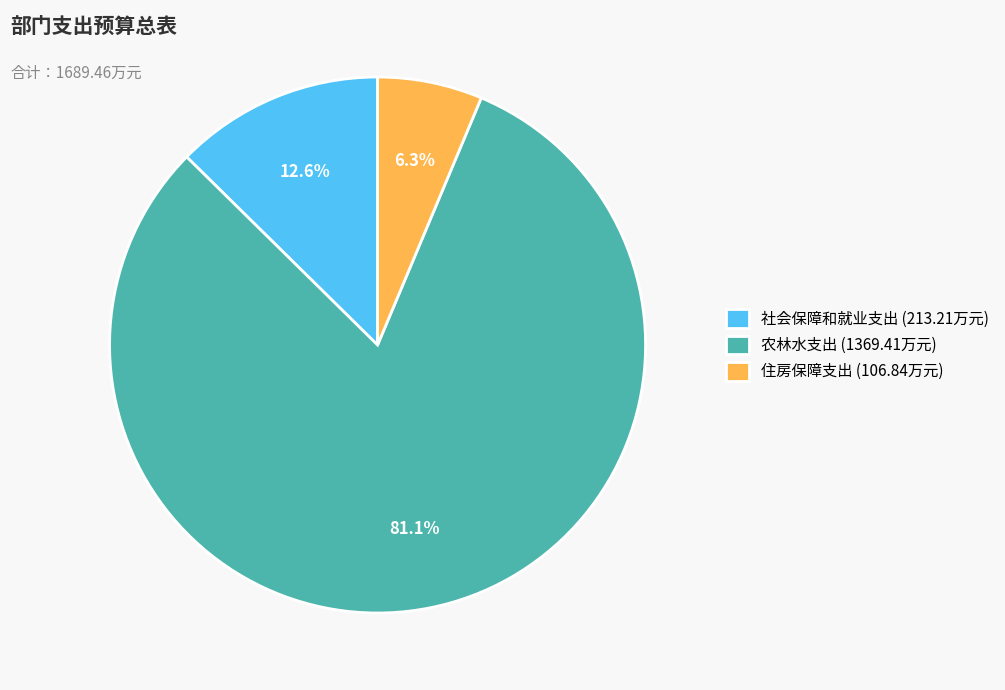

Rank the categories by value from highest to lowest.

农林水支出, 社会保障和就业支出, 住房保障支出